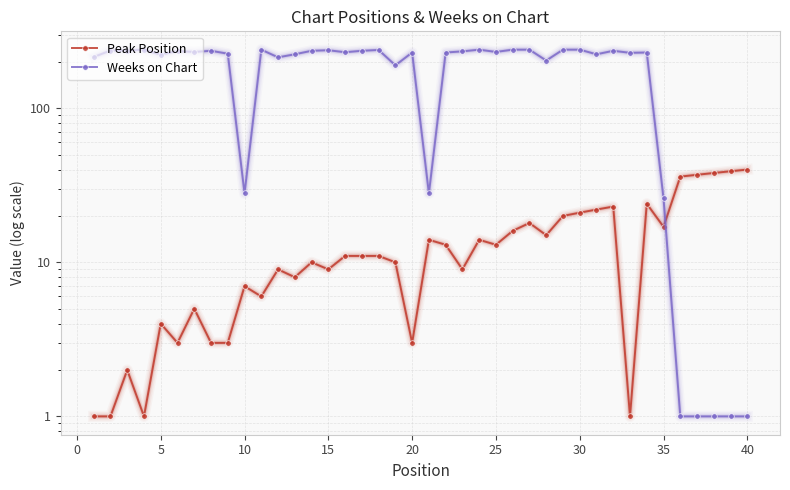

Is it true that Peak Position equals 12 at 35?

False